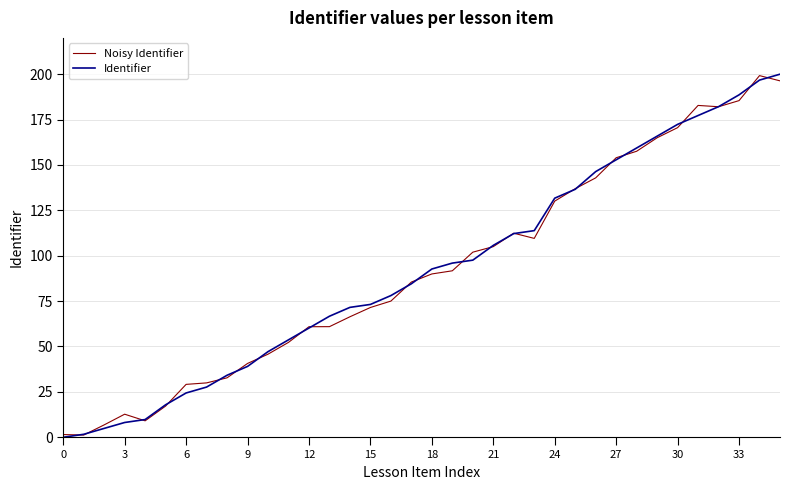

What is the highest value of the Identifier series?

200.0